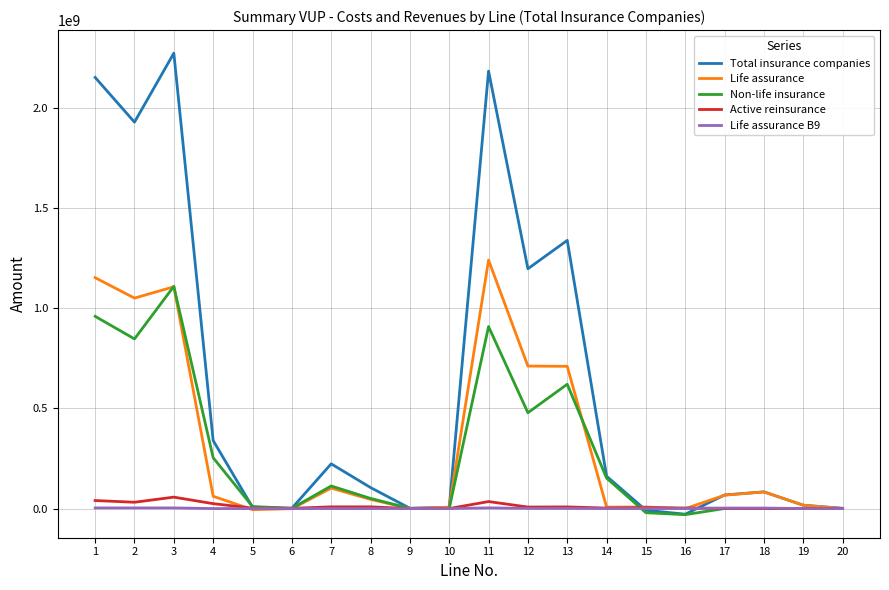

Which series changed the most between 2 and 17?

Total insurance companies